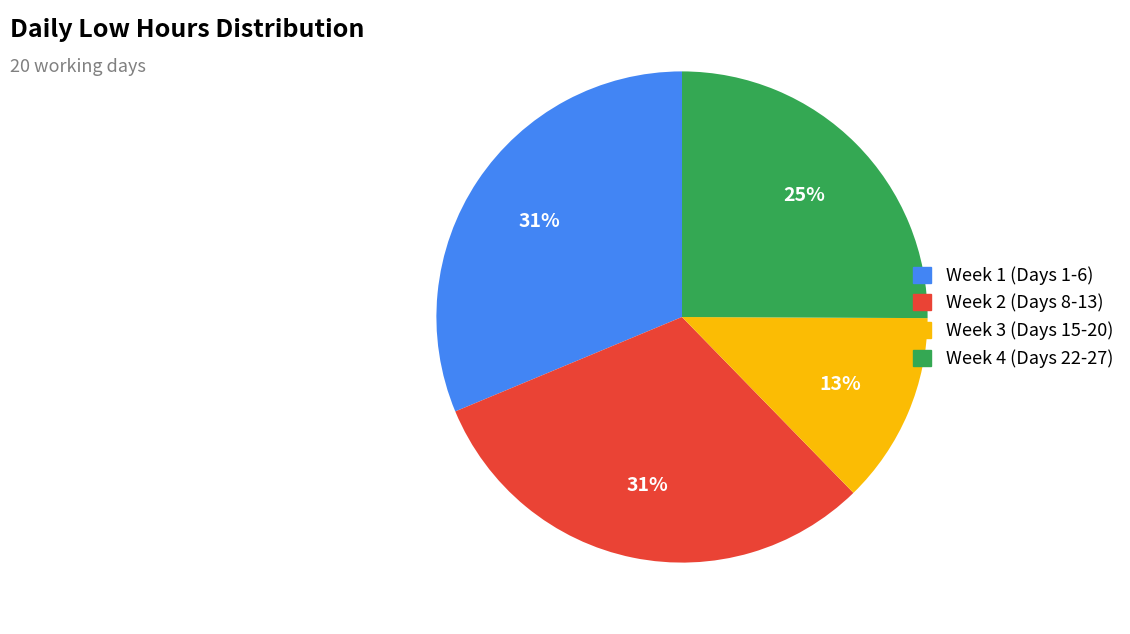

Is there a majority slice in this chart?

No